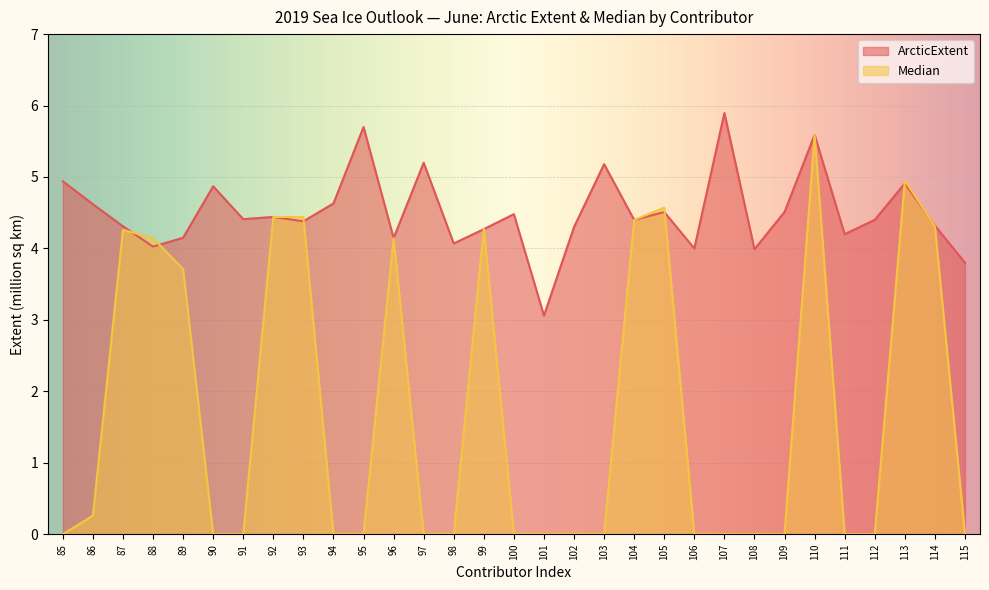

At which label is Median closest to 2?

89